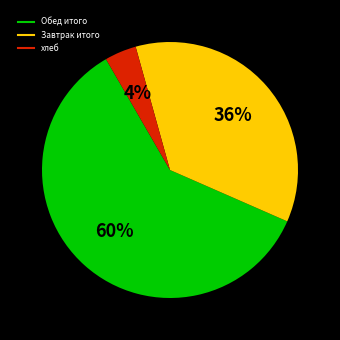

Does any single category account for the majority?

Yes